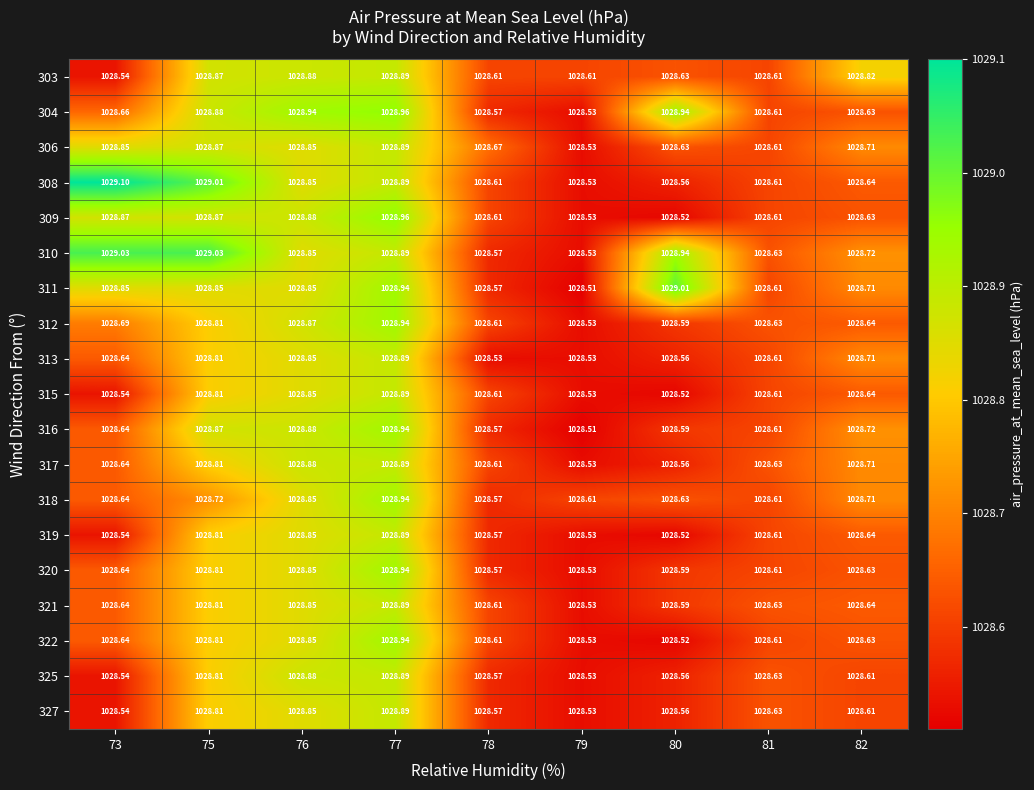

Is the value of 311 at 77 greater than the value of 317 at 79?

Yes